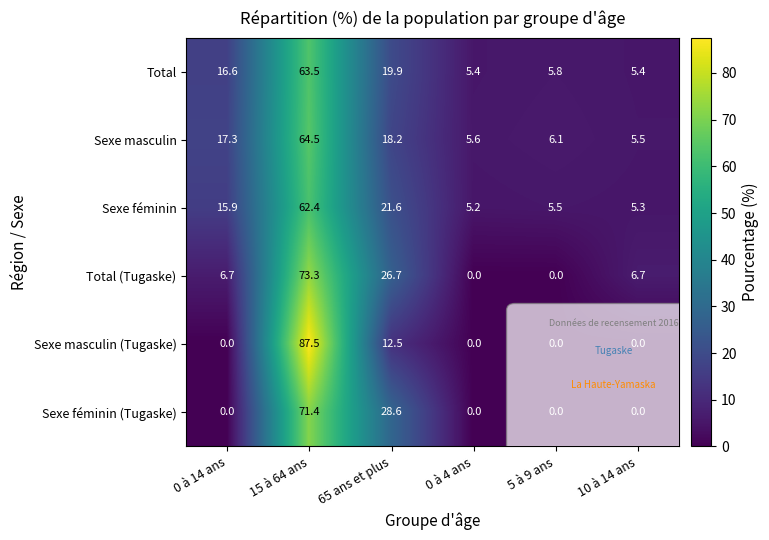

What is the difference between the Total values at 5 à 9 ans and 15 à 64 ans?

57.7